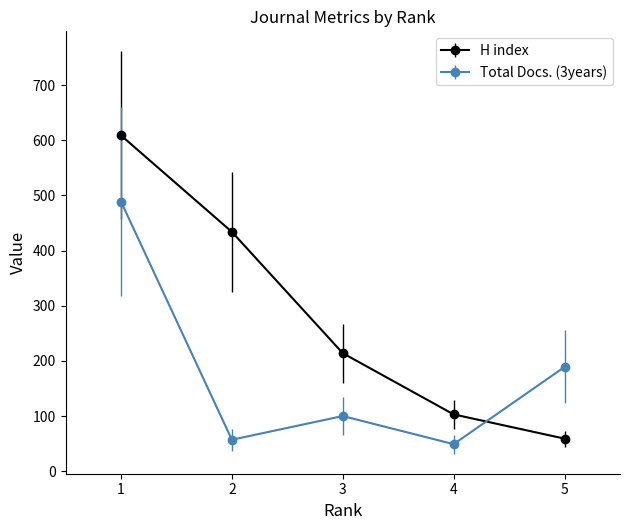

Reading right to left, list all the values displayed in this chart.

H index: 59	103	214	434	609
Total Docs. (3years): 189	49	100	57	489